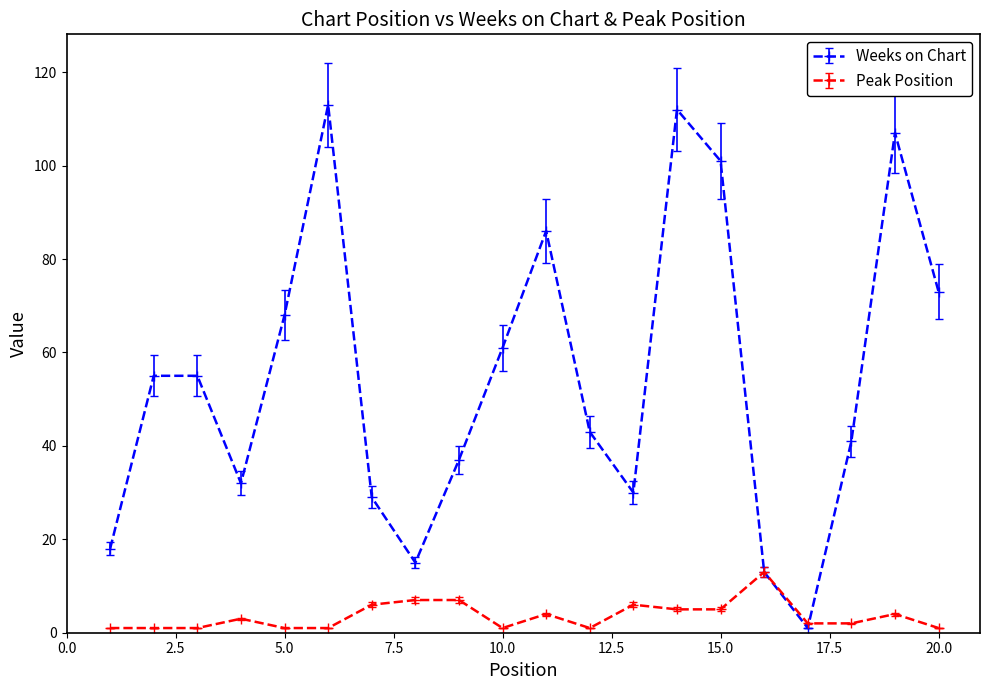

Reading right to left, transcribe all the data shown in this chart.

Weeks on Chart: 73	107	41	1	13	101	112	30	43	86	61	37	15	29	113	68	32	55	55	18
Peak Position: 1	4	2	2	13	5	5	6	1	4	1	7	7	6	1	1	3	1	1	1